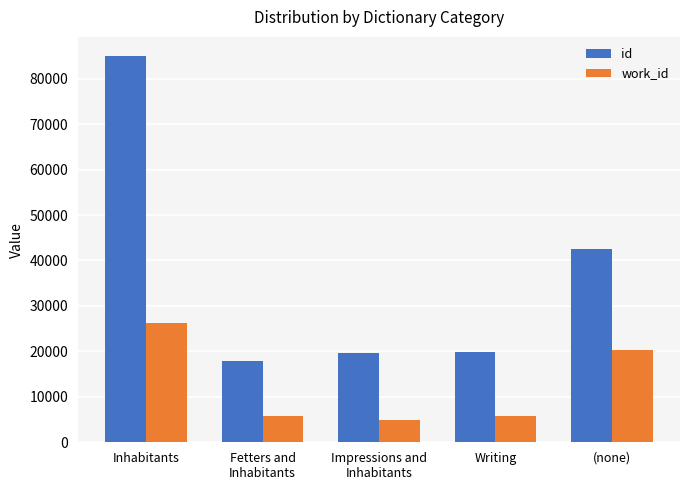

What is the label of the 2nd bar from the right?

Writing